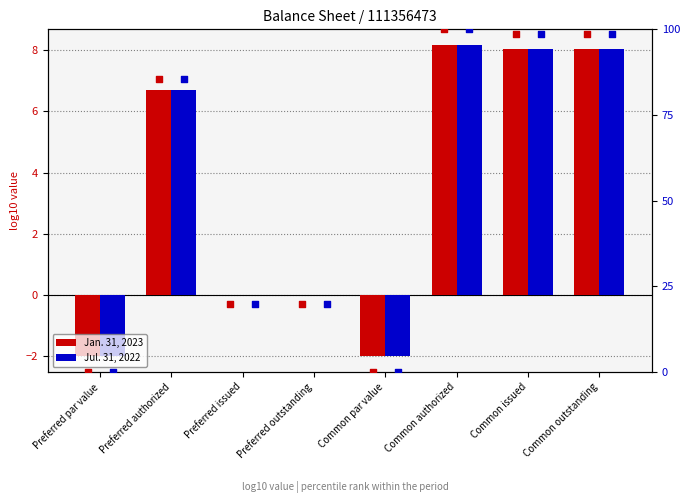

At how many categories does at least one series exceed 68?

4